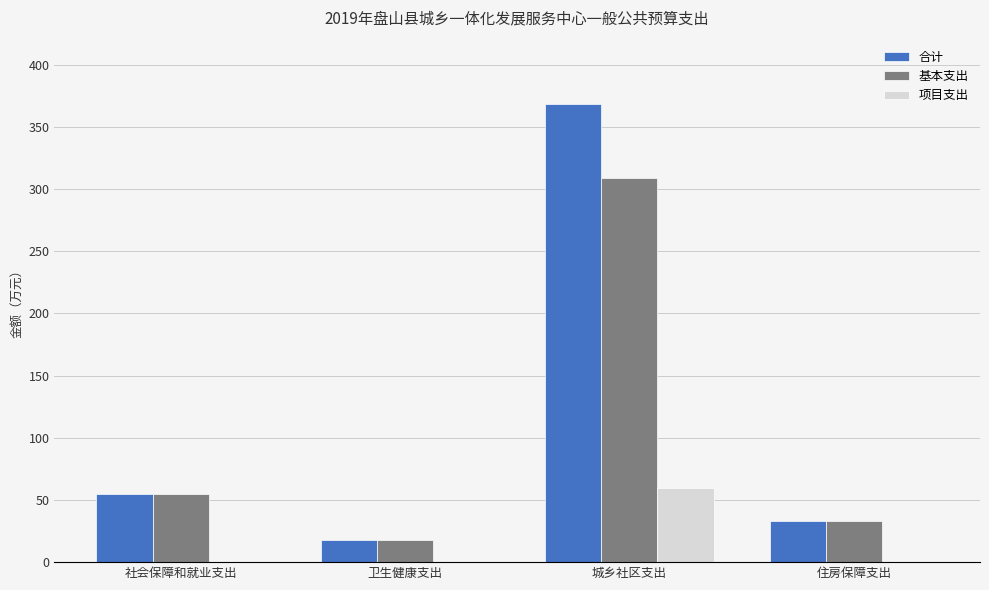

Is it true that 合计 equals 54.5 at 社会保障和就业支出?

True